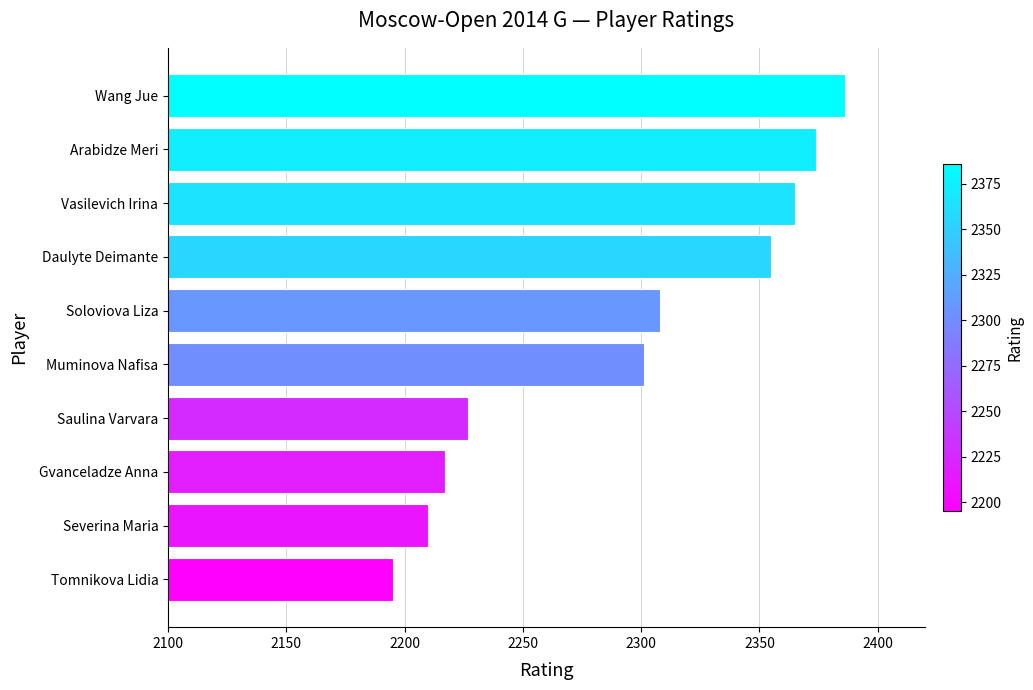

Between Tomnikova Lidia and Soloviova Liza, which is larger?

Soloviova Liza